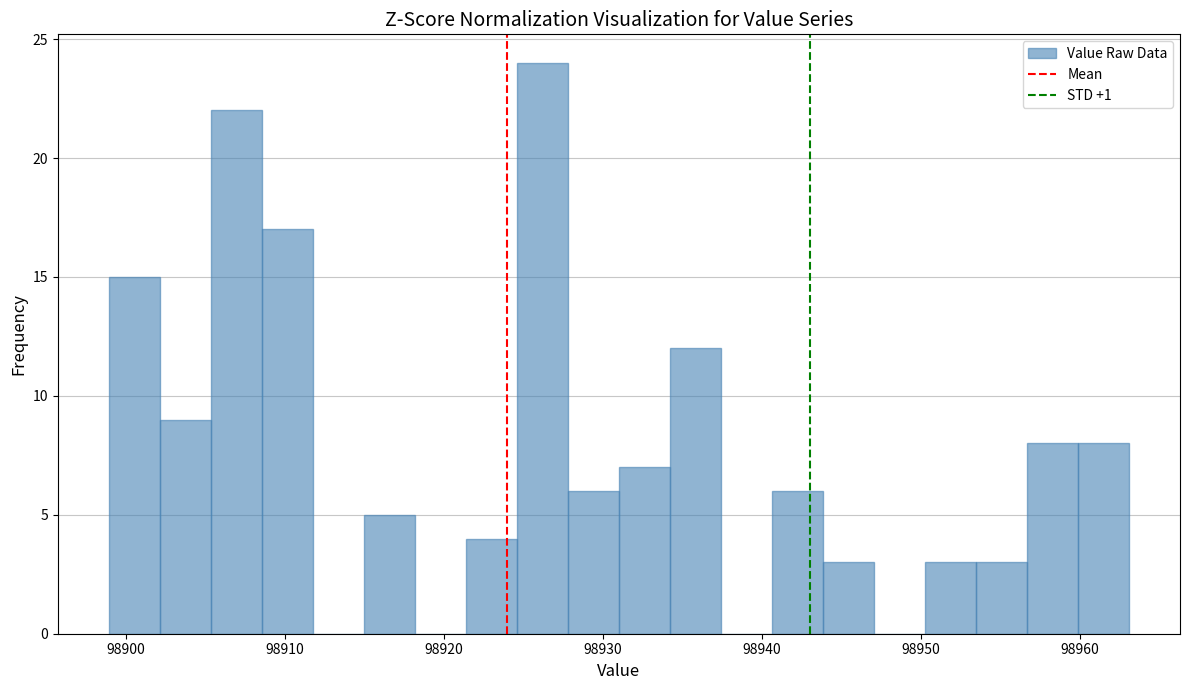

Read against the x-axis, roughly where is the centre of the tallest bar?

98926